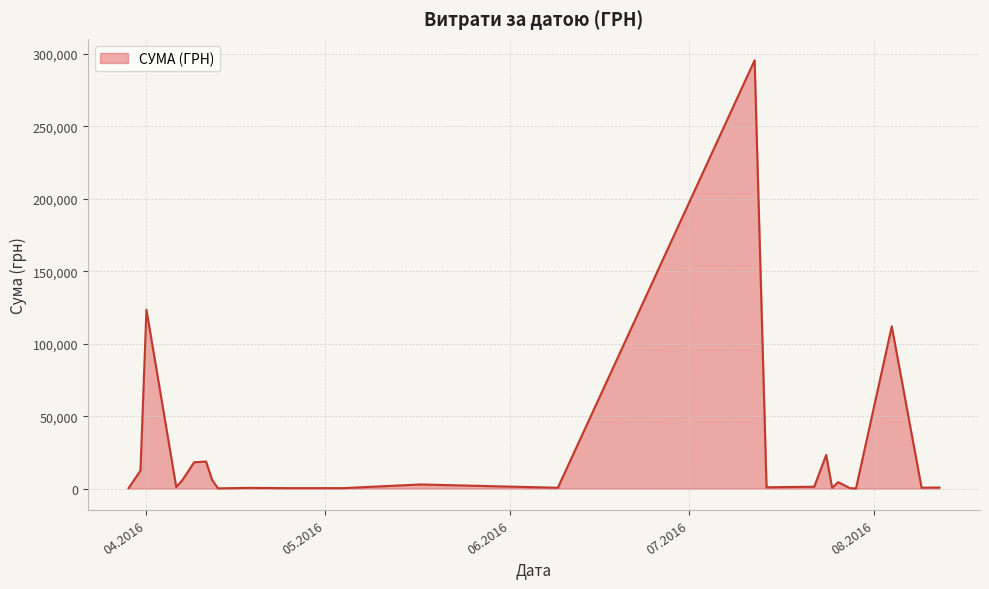

Does the chart display data point markers on the line(s)?

No